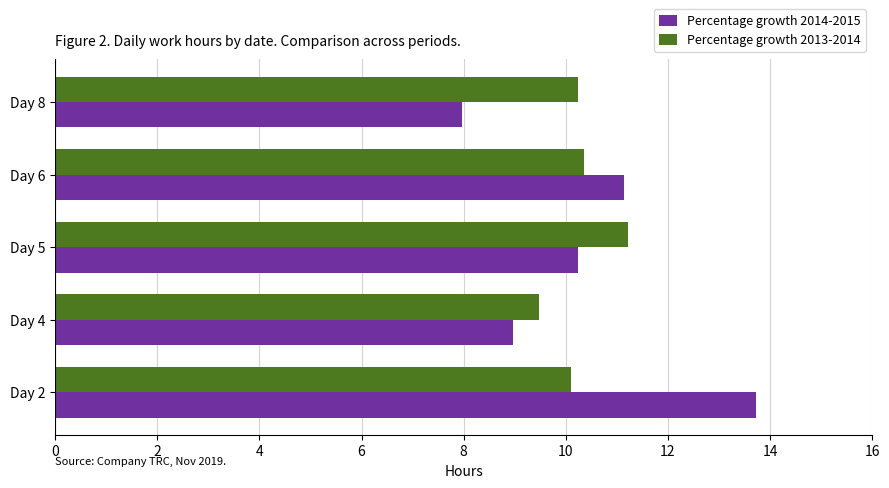

What is the sum of the Percentage growth 2013-2014 values at Day 6 and Day 4?

19.8